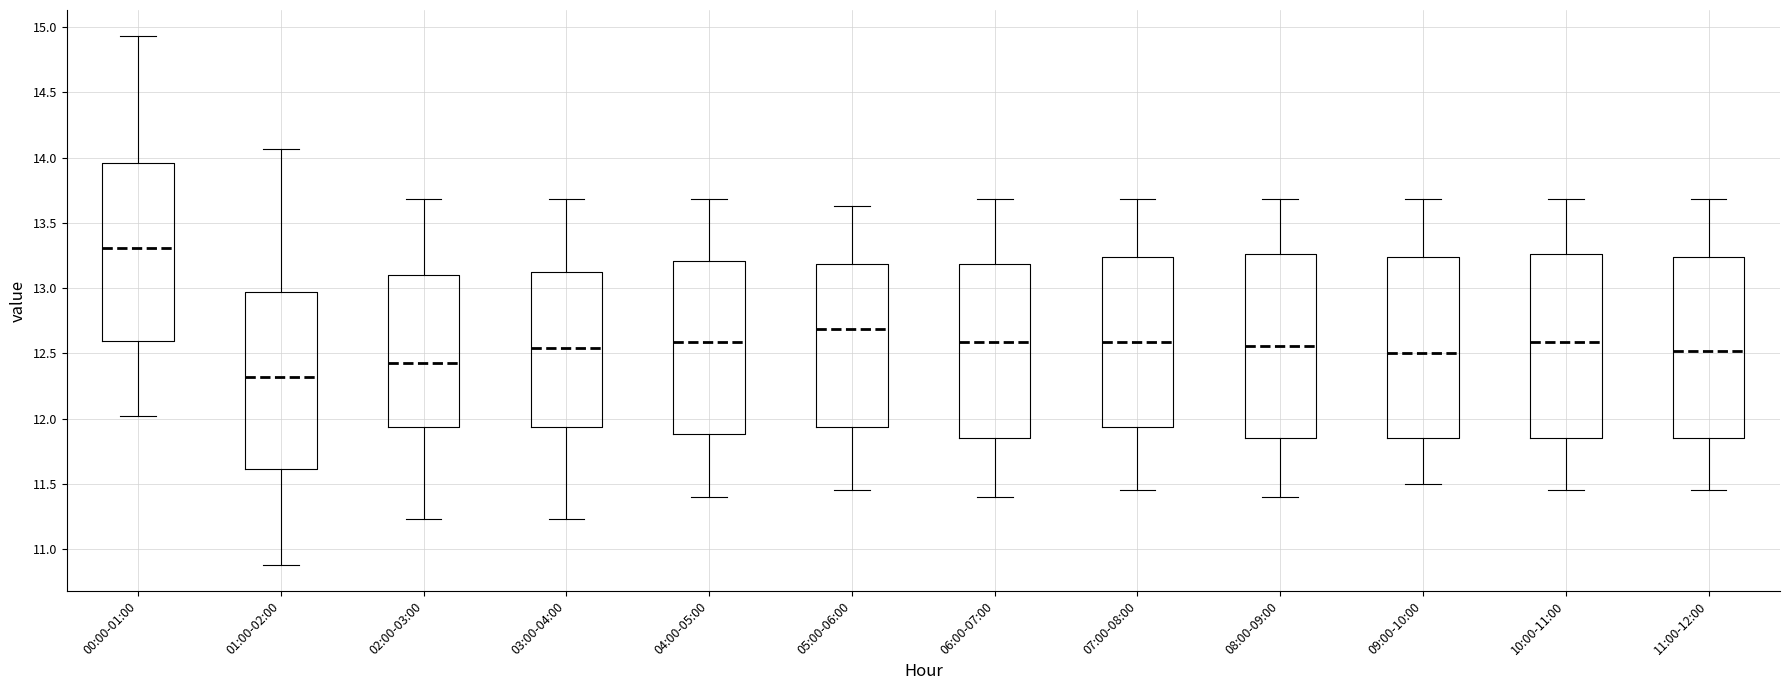

Where does the median line of the box for 02:00-03:00 sit on the y-axis? The values are not printed on the chart, so give them approximately, as read against the axis.

12.45